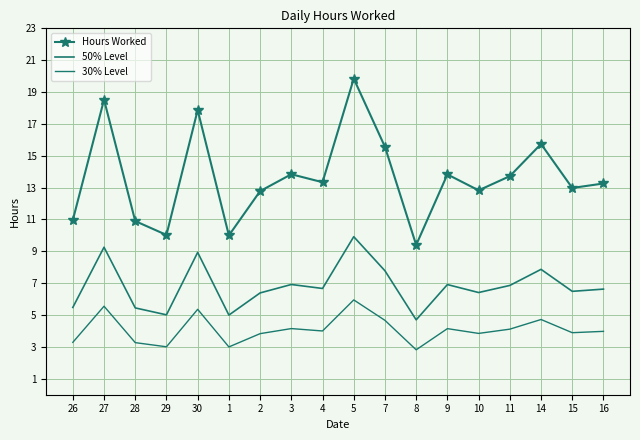

Reading left to right, what are all the values shown in this chart?

Hours Worked: 26=11.0	27=18.5	28=10.9	29=10.0	30=17.9	1=10.0	2=12.8	3=13.8	4=13.3	5=19.8	7=15.6	8=9.4	9=13.8	10=12.8	11=13.7	14=15.7	15=13.0	16=13.3
50% Level: 26=5.5	27=9.3	28=5.5	29=5.0	30=8.9	1=5.0	2=6.4	3=6.9	4=6.7	5=9.9	7=7.8	8=4.7	9=6.9	10=6.4	11=6.9	14=7.9	15=6.5	16=6.6
30% Level: 26=3.3	27=5.6	28=3.3	29=3.0	30=5.4	1=3.0	2=3.8	3=4.2	4=4.0	5=6.0	7=4.7	8=2.8	9=4.1	10=3.8	11=4.1	14=4.7	15=3.9	16=4.0